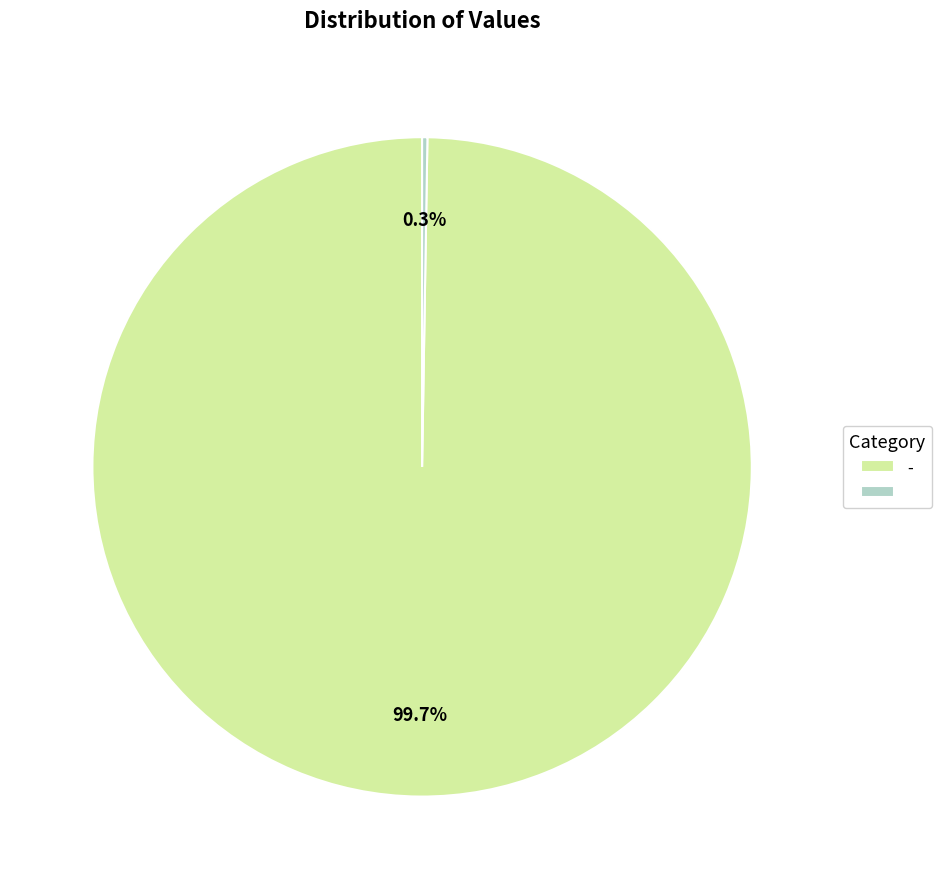

Is there any slice that represents more than half of the pie?

Yes